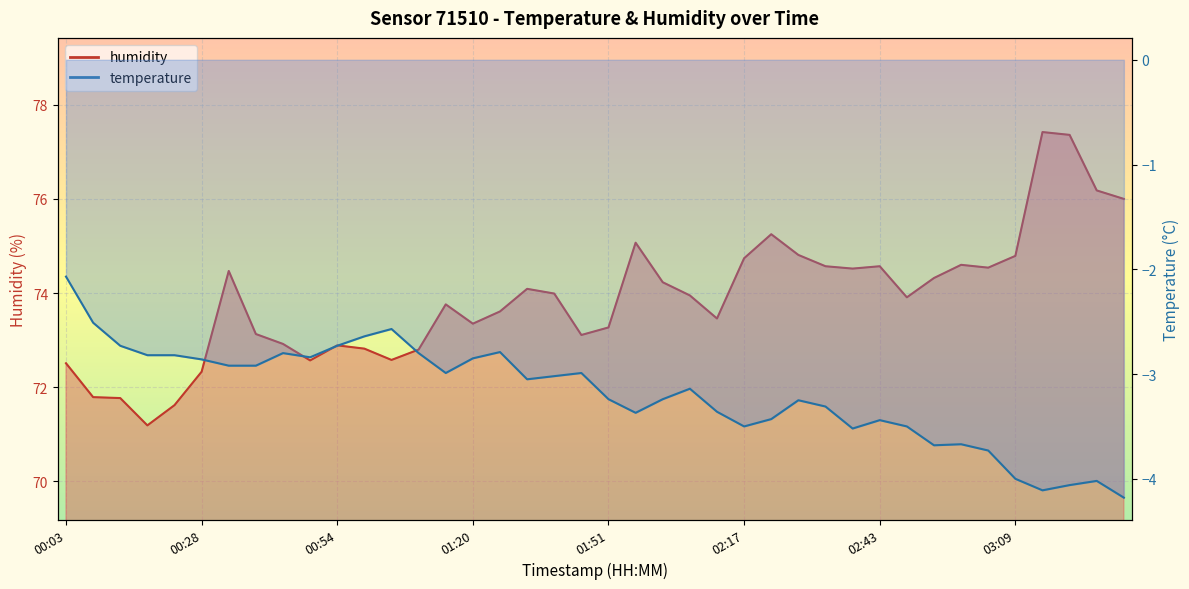

Rank the series by their average value, from highest to lowest.

humidity, temperature